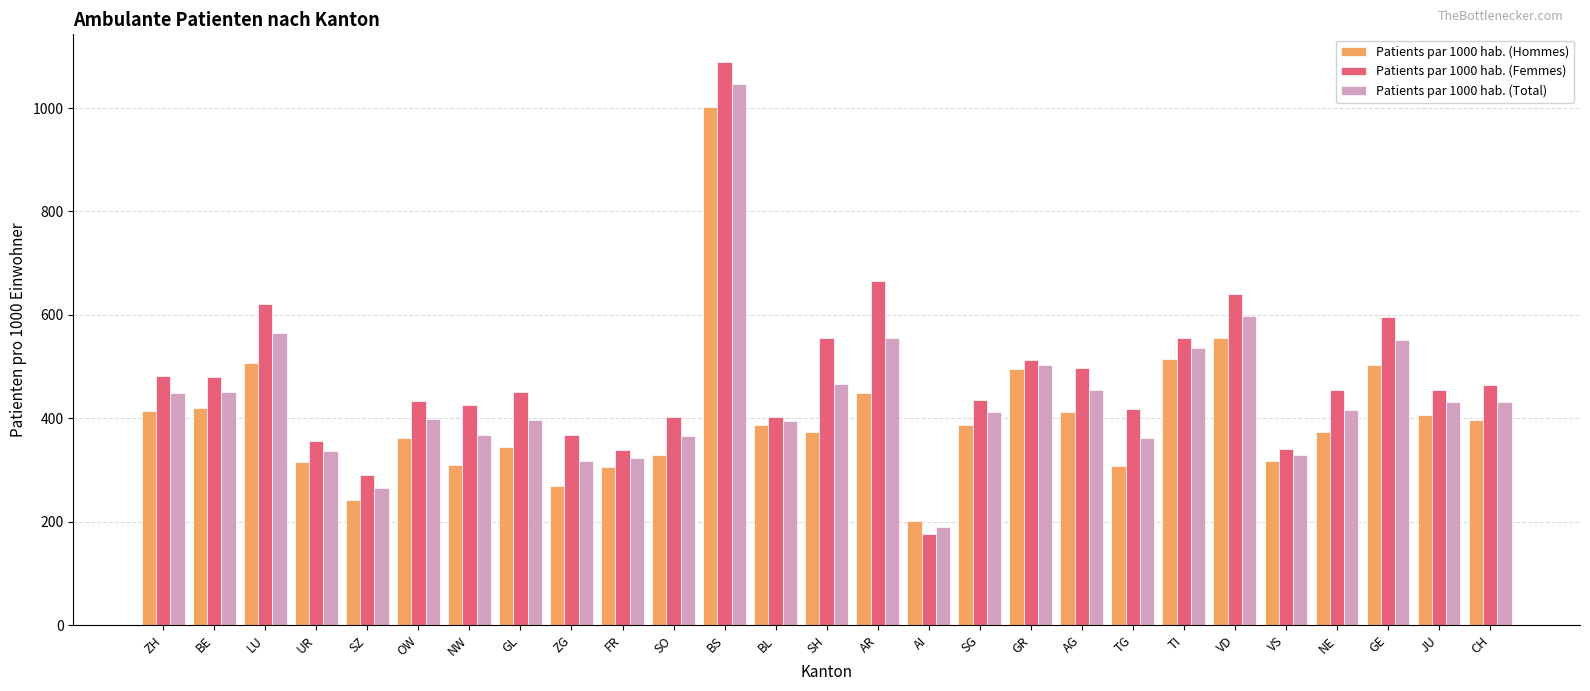

What are all the series names shown in the legend?

Patients par 1000 hab. (Hommes), Patients par 1000 hab. (Femmes), Patients par 1000 hab. (Total)